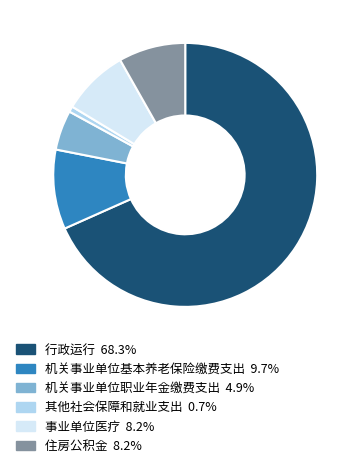

Between 机关事业单位基本养老保险缴费支出 and 行政运行, which is larger?

行政运行